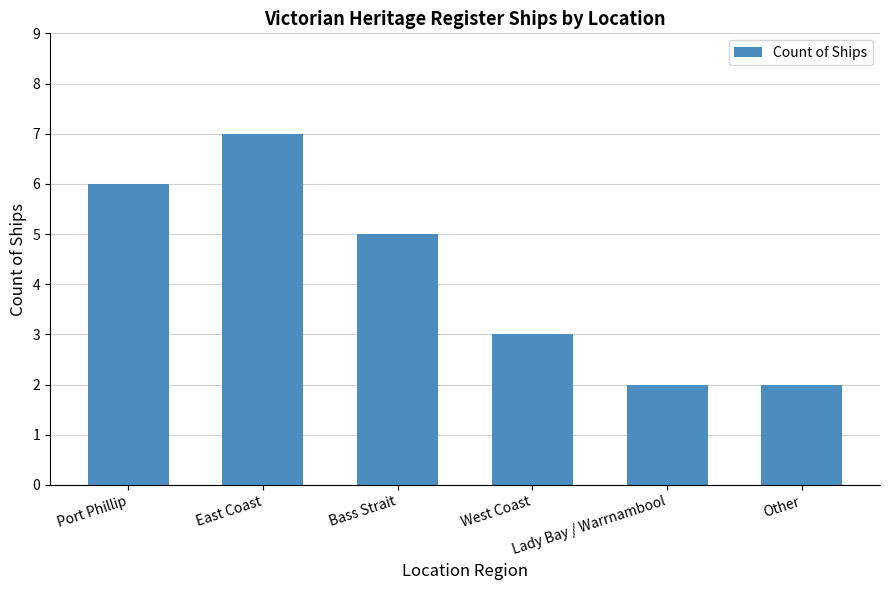

Approximately how many times larger is the value at Other compared to West Coast?

0.7